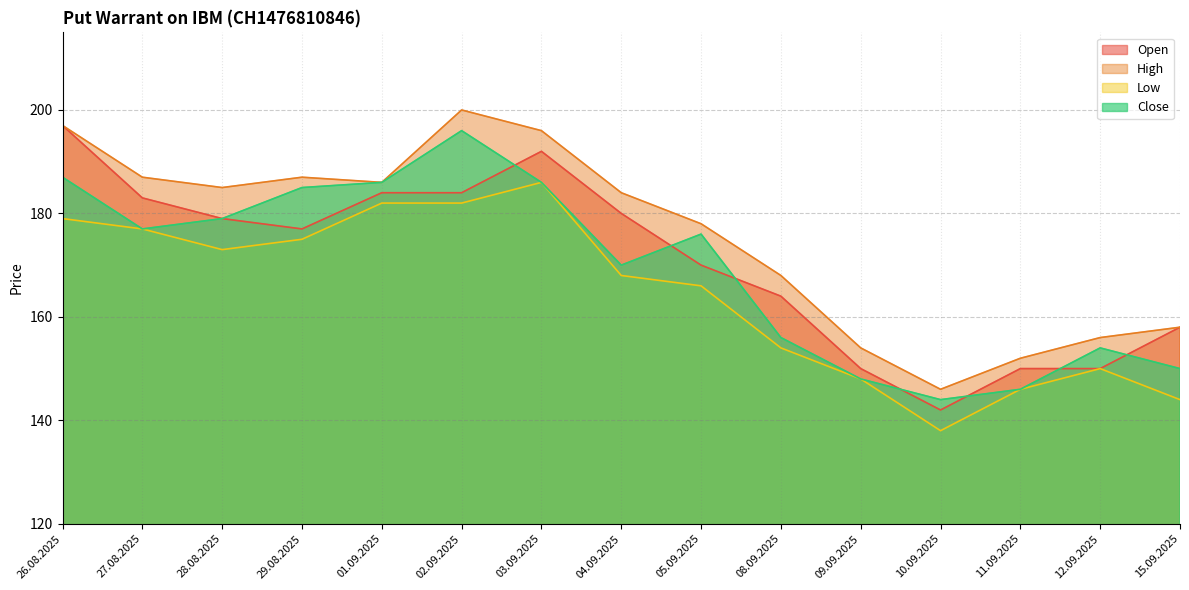

Which series has the widest spread of values?

Open